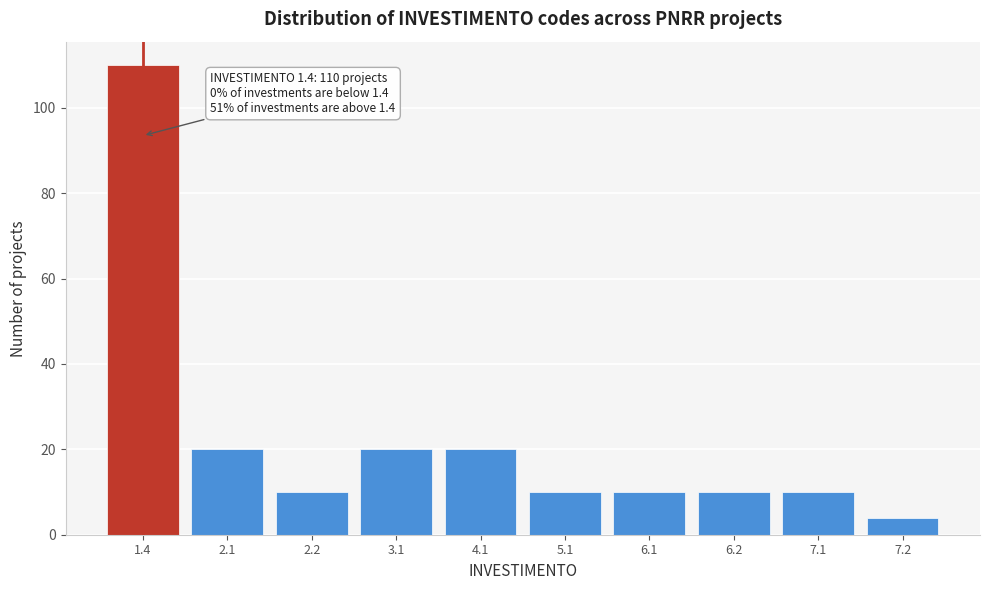

Reading left to right, extract all data points from this chart.

1.4=110	2.1=20	2.2=10	3.1=20	4.1=20	5.1=10	6.1=10	6.2=10	7.1=10	7.2=4